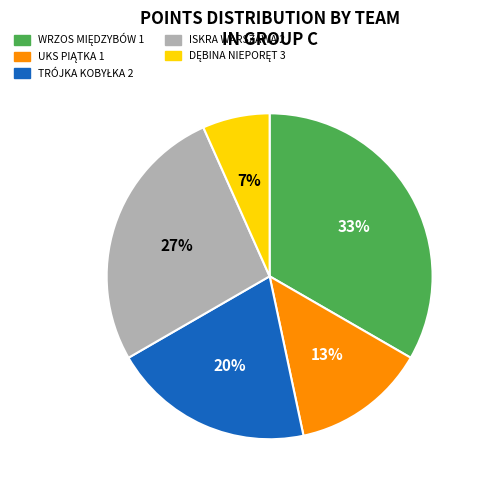

Is there a majority slice in this chart?

No